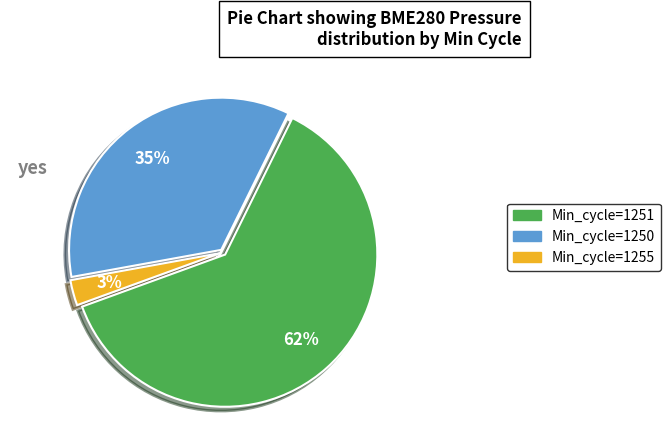

Is there any slice that represents more than half of the pie?

Yes